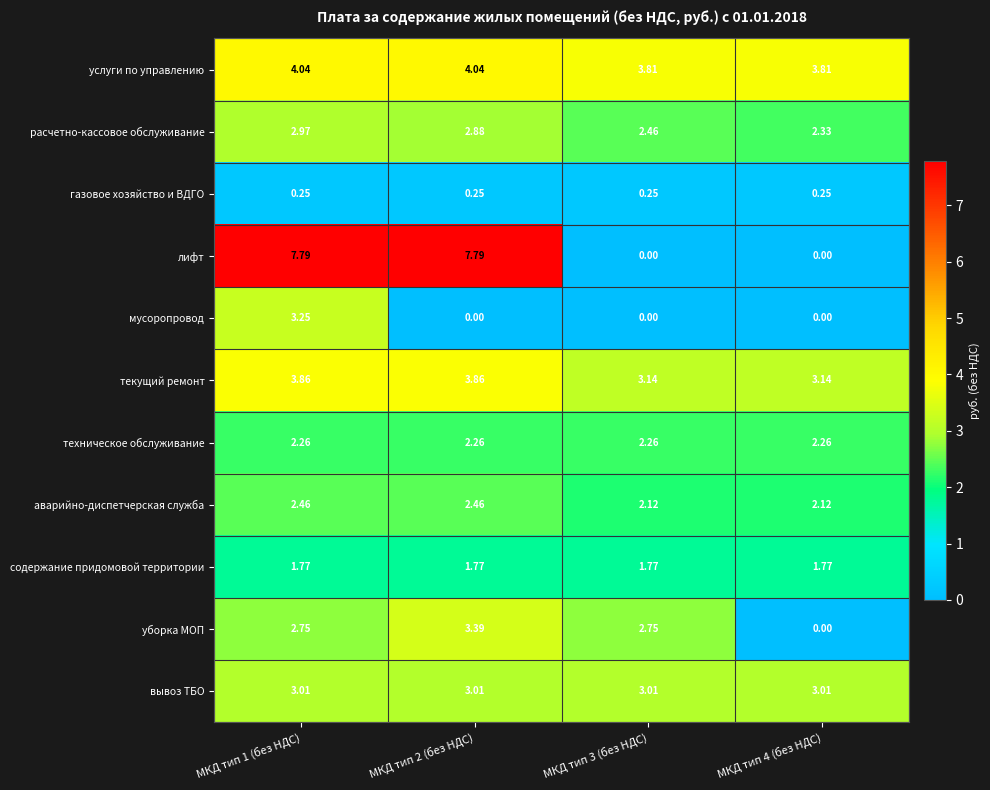

Between МКД тип 2 (без НДС) and МКД тип 4 (без НДС), which series saw the biggest shift?

лифт